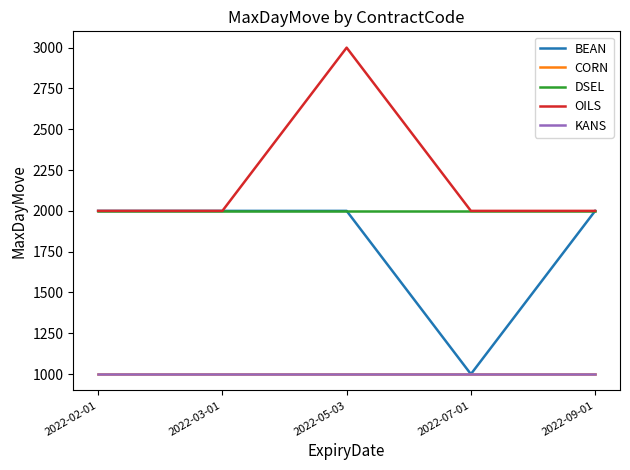

At how many categories does at least one series exceed 1964?

5